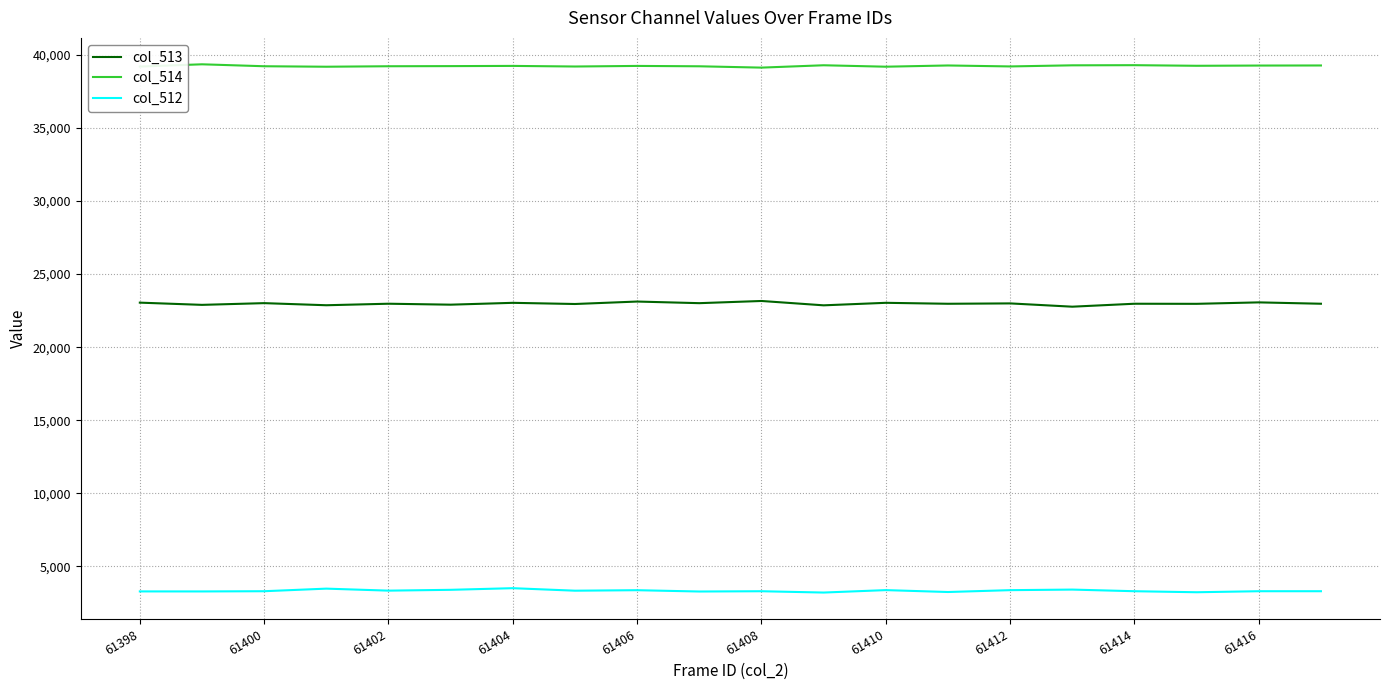

What is the minimum value shown in the chart?

3202